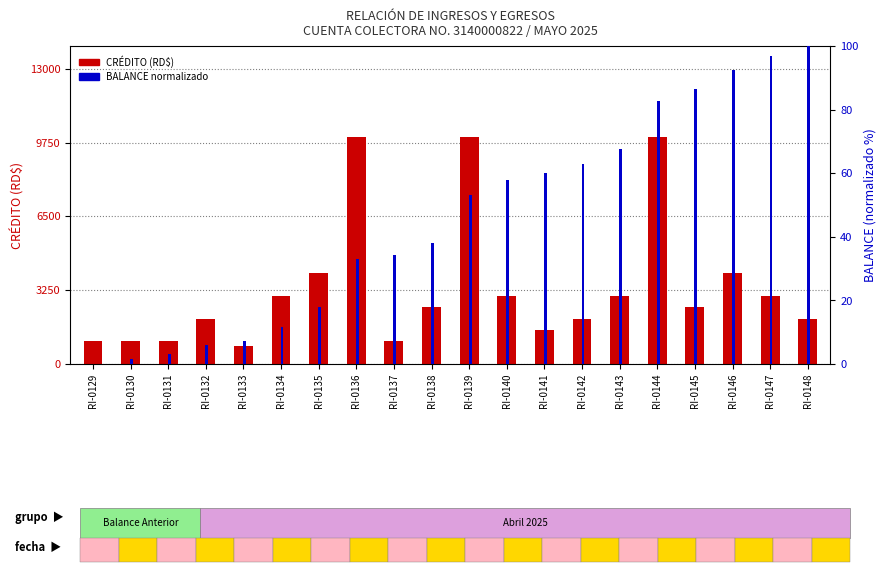

List the labels in order of CRÉDITO (RD$) value, largest first.

RI-0136, RI-0139, RI-0144, RI-0135, RI-0146, RI-0134, RI-0140, RI-0143, RI-0147, RI-0138, RI-0145, RI-0132, RI-0142, RI-0148, RI-0141, RI-0129, RI-0130, RI-0131, RI-0137, RI-0133